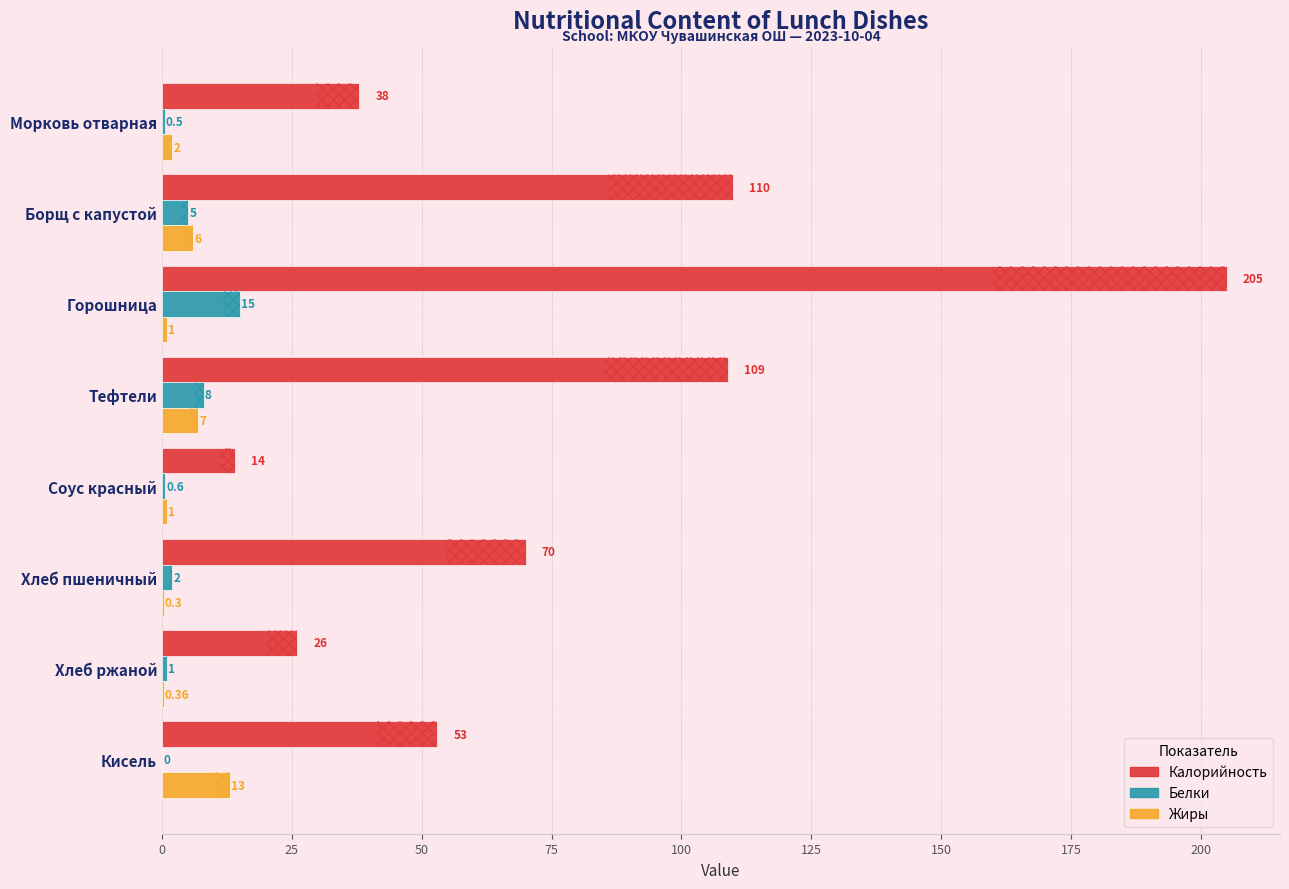

How many positive values does the Белки series have?

7